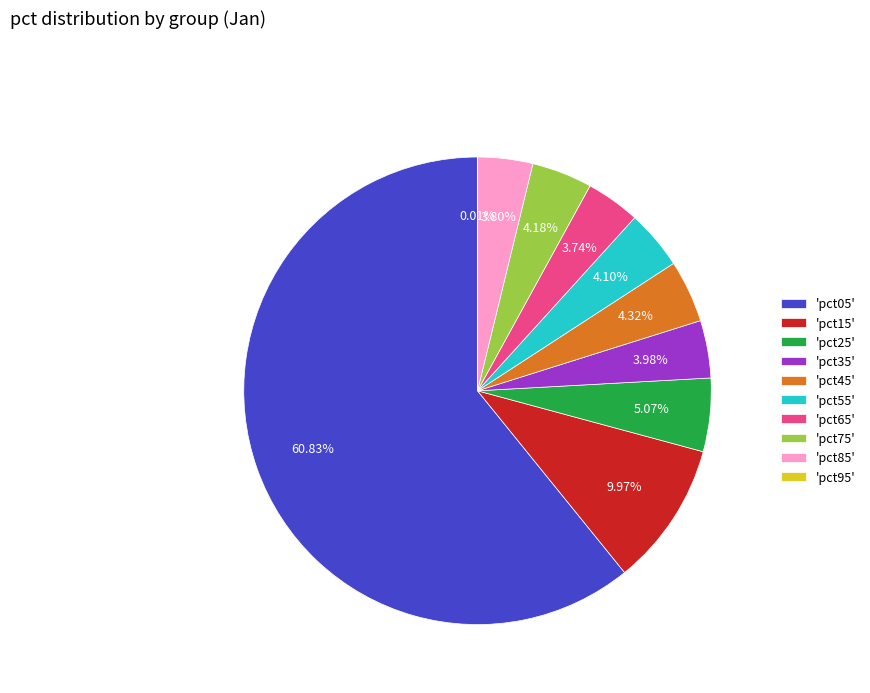

Is the sum of 'pct85' and 'pct05' greater than half?

Yes